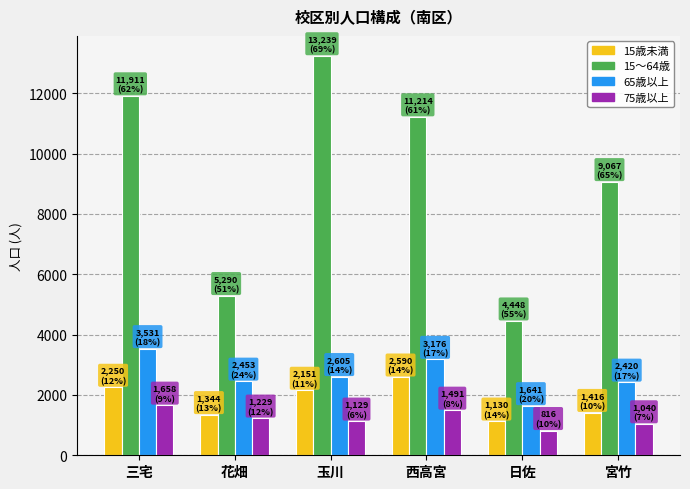

What value does the 15～64歳 series have at 三宅?

11911